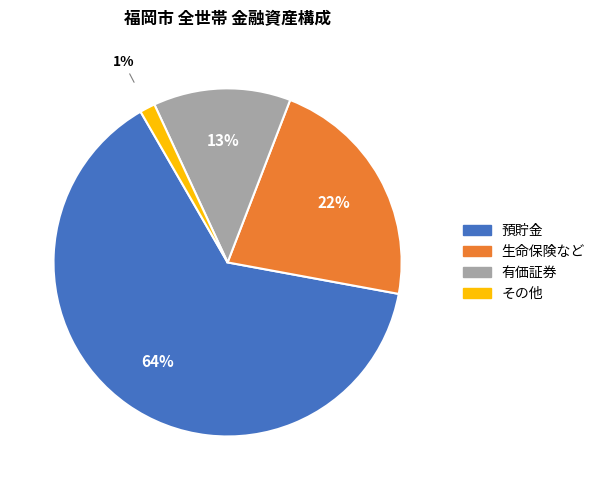

Combined, do 生命保険など and 有価証券 account for over 50%?

No